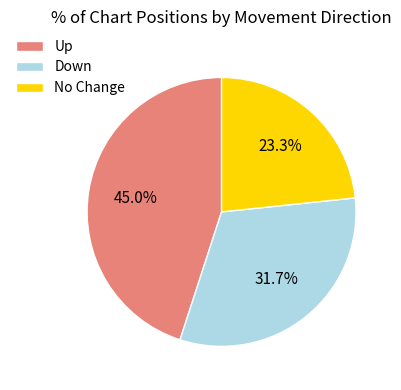

Which has a higher value, Up or No Change?

Up